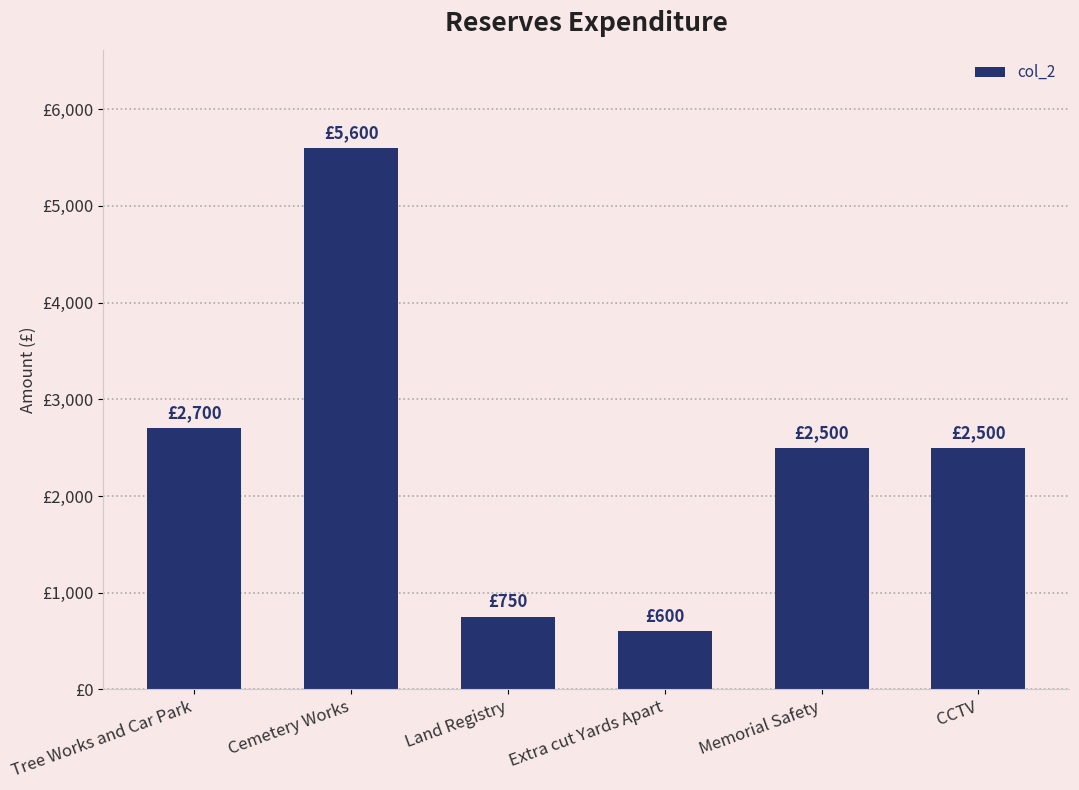

What is the label of the 2nd bar from the left?

Cemetery Works